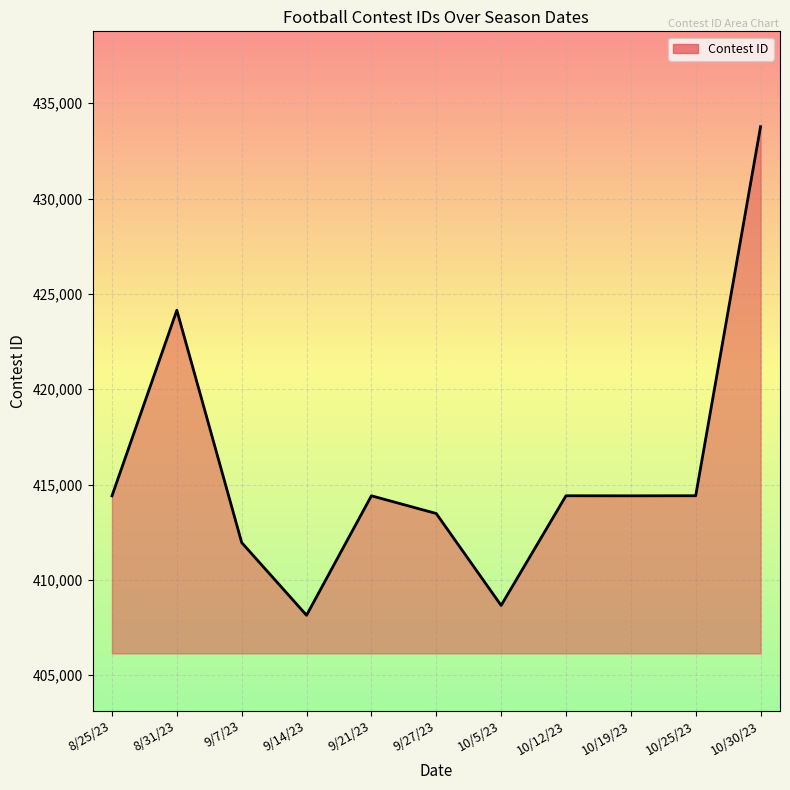

True or false: the data shows 414410 at 10/19/23.

True